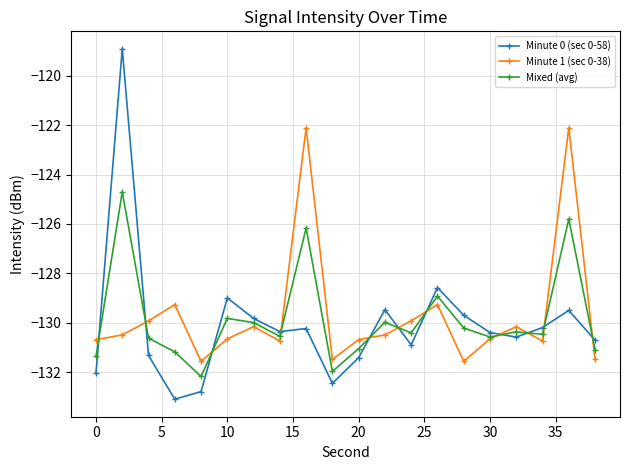

True or false: Minute 0 (sec 0-58) has more than 0 points higher than both neighbors.

True